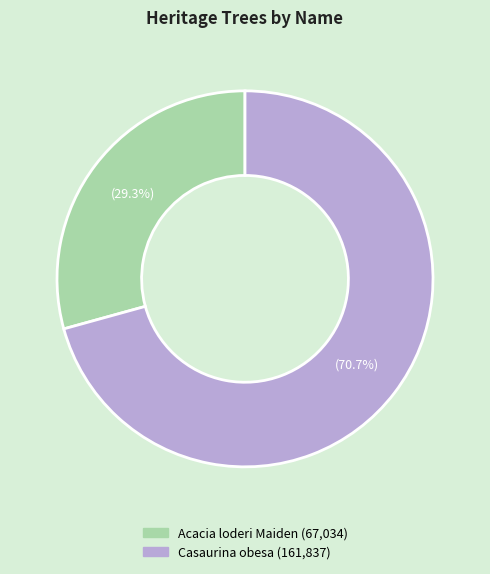

Rank the categories by value from highest to lowest.

Casaurina obesa, Acacia loderi Maiden